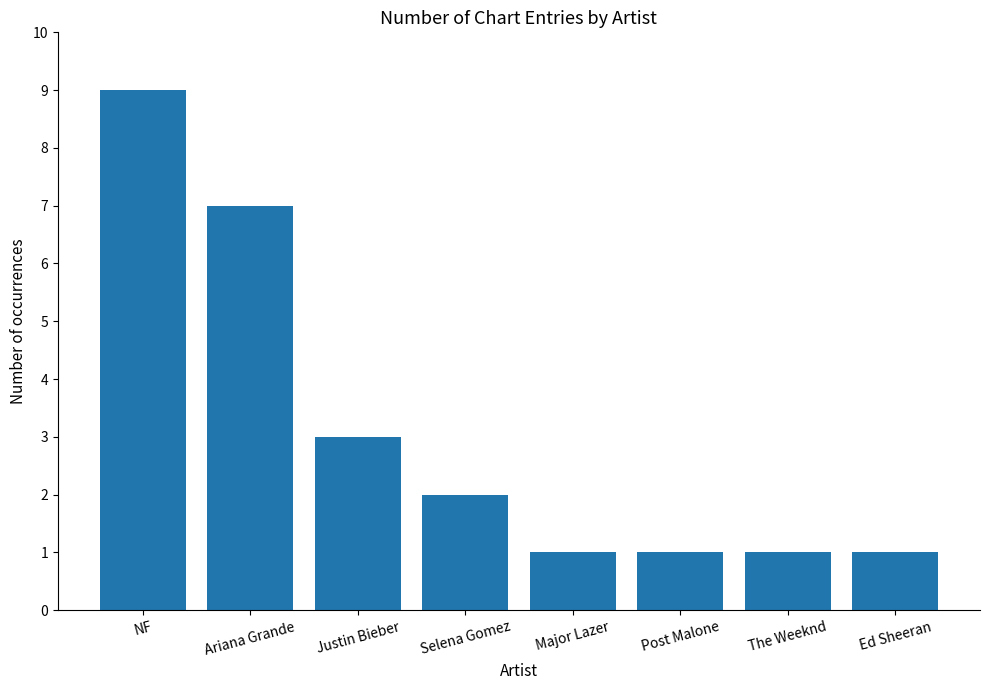

How many values are below 2?

4